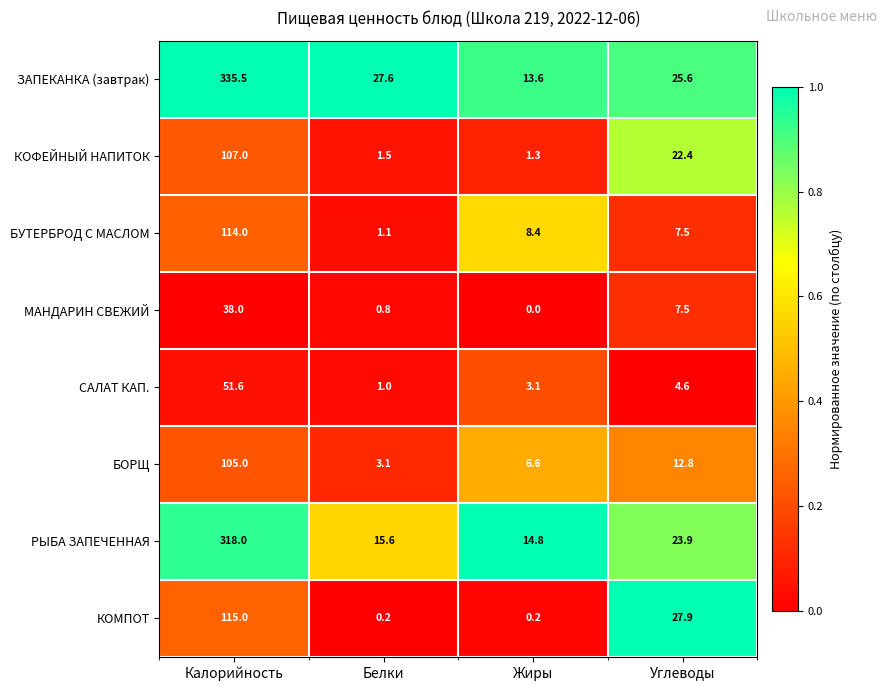

True or false: БУТЕРБРОД С МАСЛОМ has a value of 7.5 at Углеводы.

True